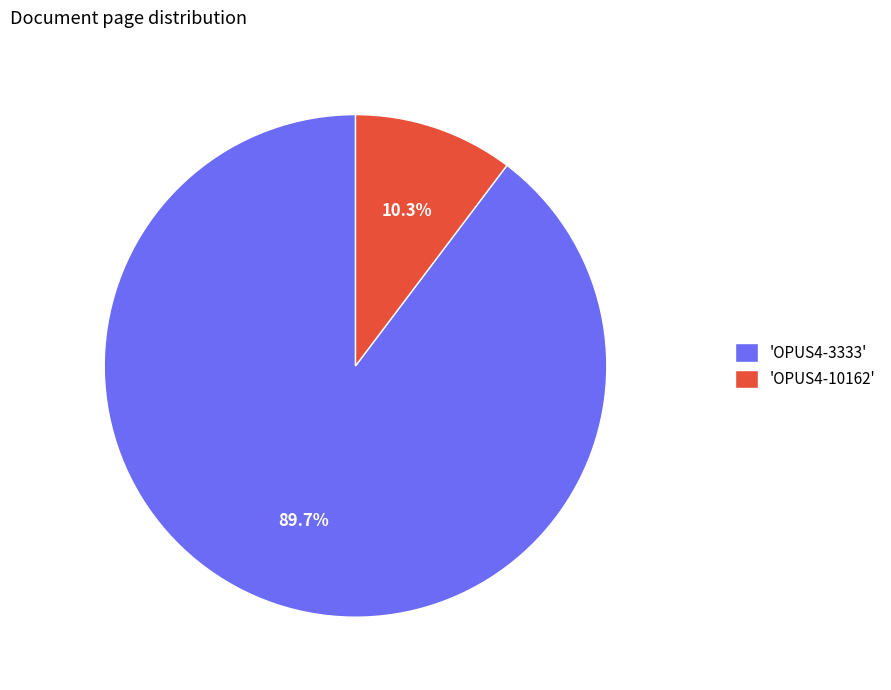

What portion of the pie excludes 'OPUS4-10162'?

89.7%